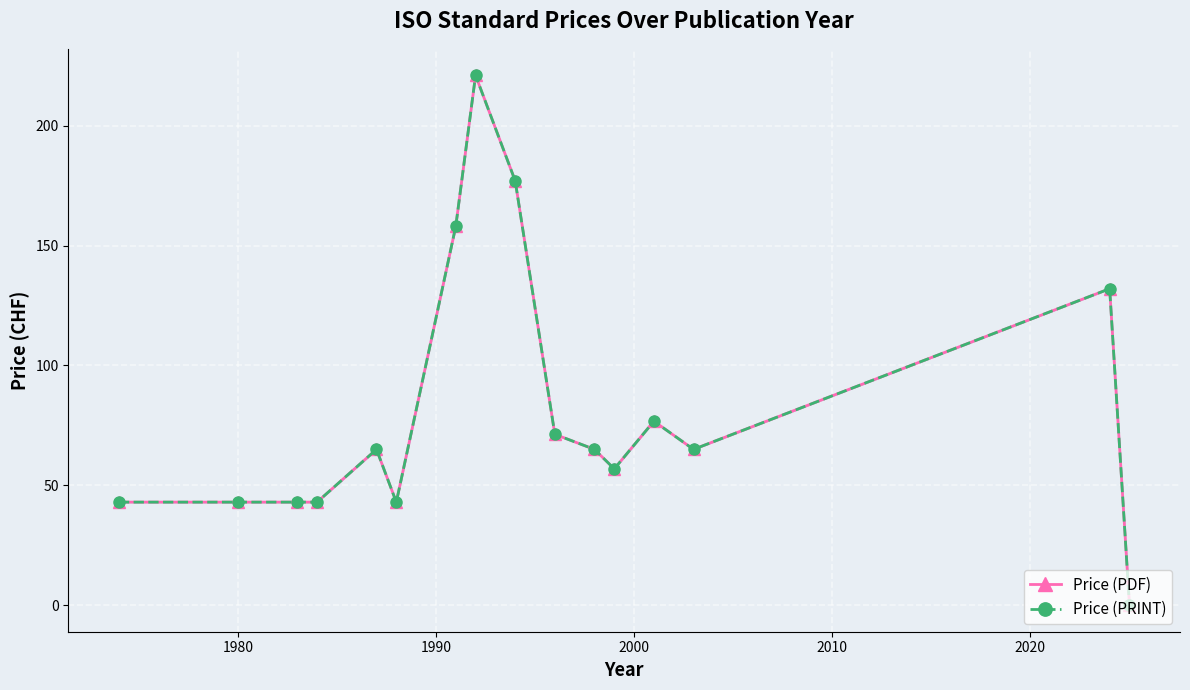

What is the sum of all Price (PDF) values?

1302.9